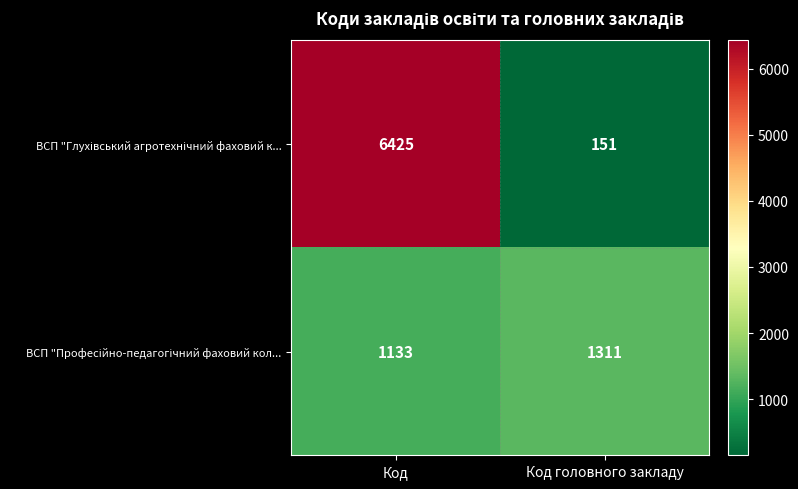

How many data points does each series have?

2